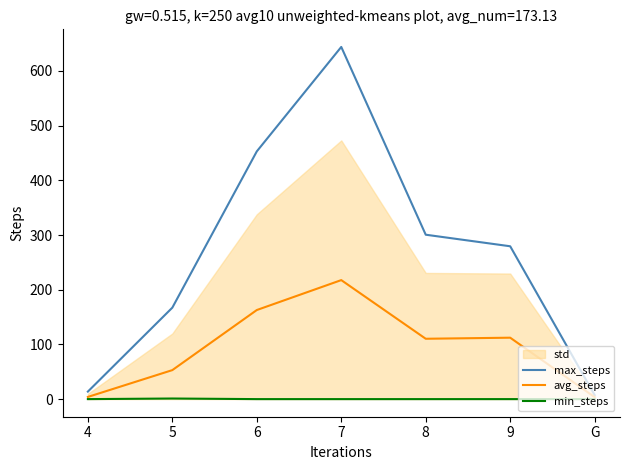

Rank the series by their average value, from highest to lowest.

max_steps, avg_steps, min_steps